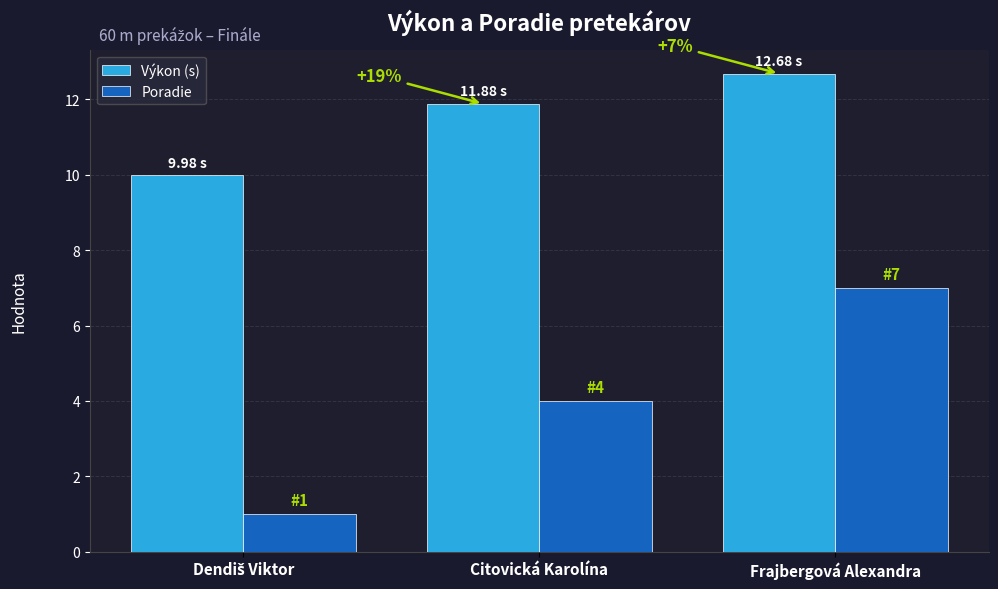

At which category is the sum across all series the highest?

Frajbergová Alexandra